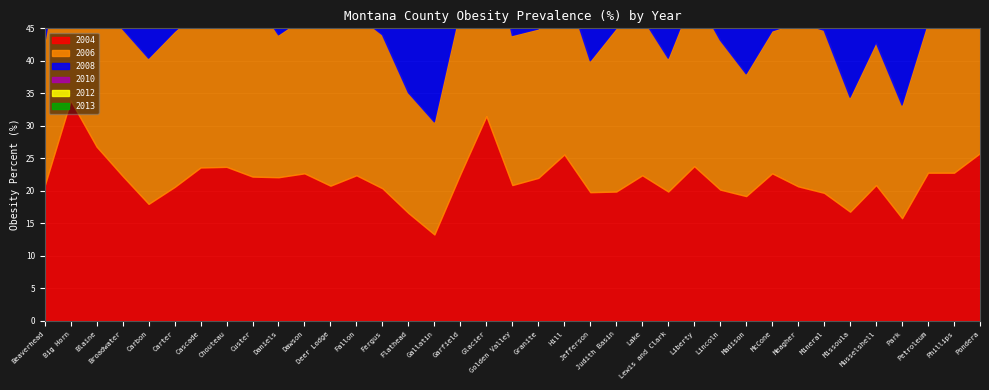

What is the sum of the 2013 values at Dawson and Deer Lodge?

56.8